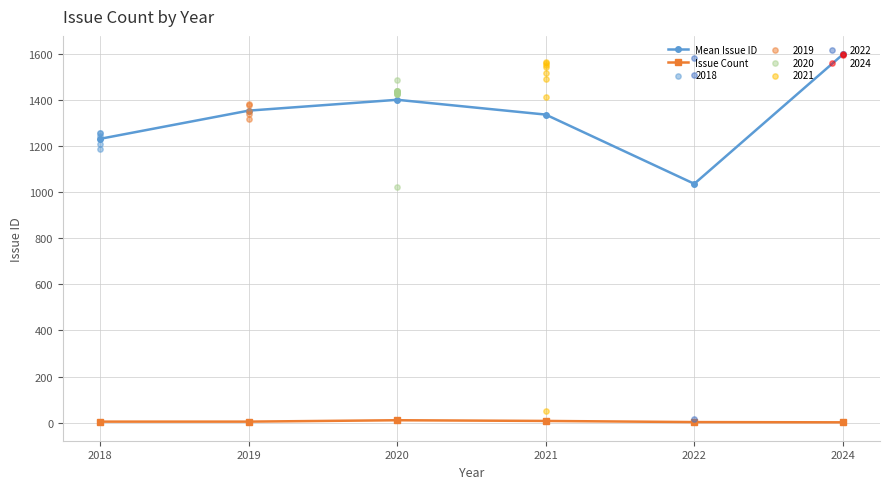

Is the value of Issue Count at 2019 greater than the value of Mean Issue ID at 2018?

No